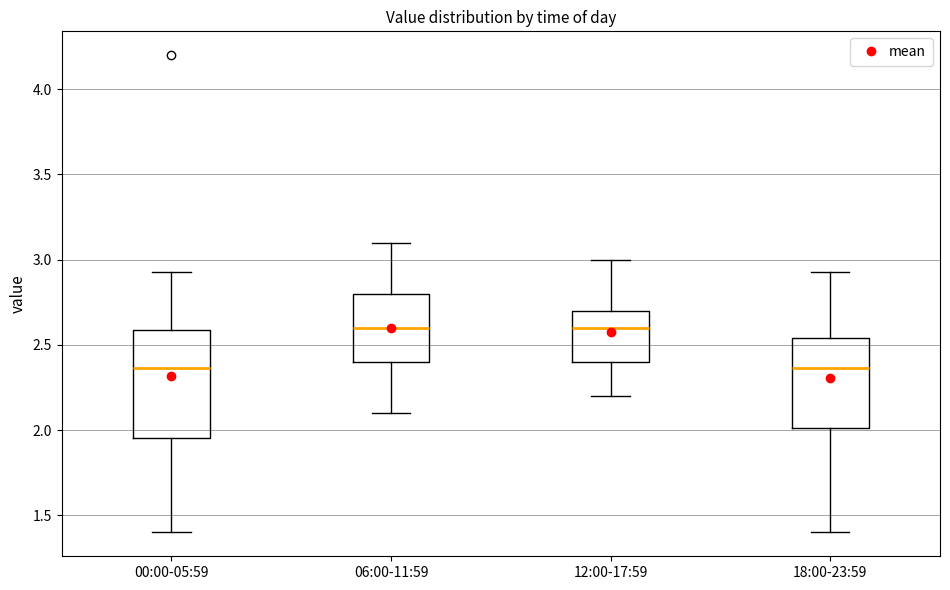

Reading left to right, transcribe this box plot: for each box, give where its median line is, the range the box spans, and where its two whiskers end, as read against the y-axis. The values are not printed on the chart, so give them approximately, as read against the axis.

00:00-05:59: median 2.35, box 1.95 to 2.60, whiskers 1.40 to 2.95
06:00-11:59: median 2.60, box 2.40 to 2.80, whiskers 2.10 to 3.10
12:00-17:59: median 2.60, box 2.40 to 2.70, whiskers 2.20 to 3.00
18:00-23:59: median 2.35, box 2.00 to 2.55, whiskers 1.40 to 2.95